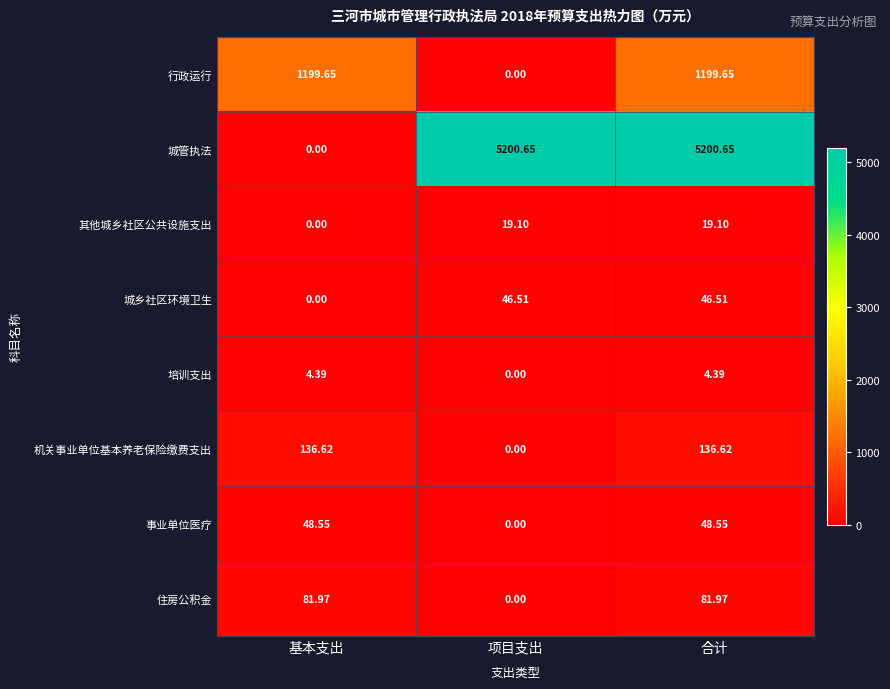

How many data points does each series have?

3